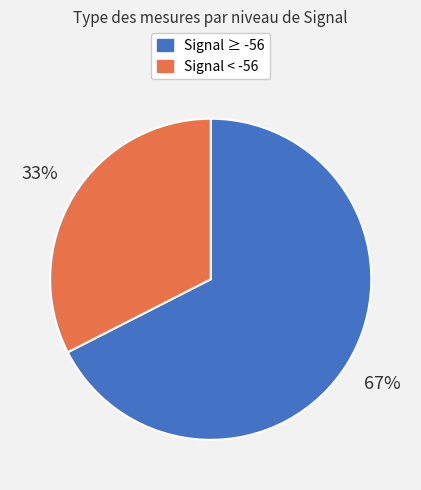

How many segments does this pie chart have?

2